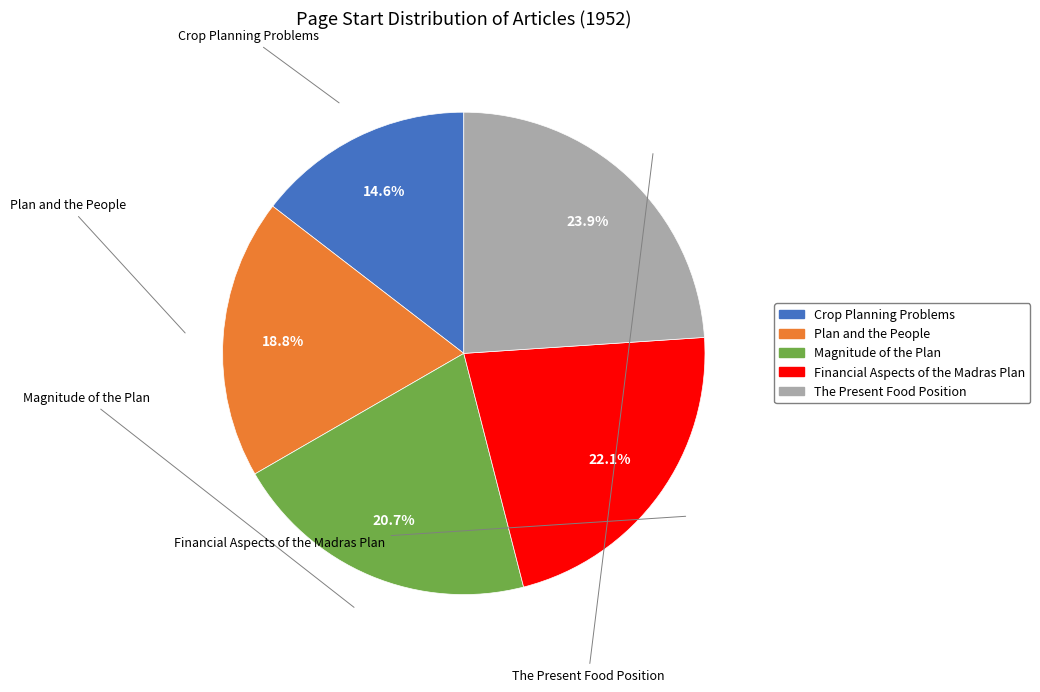

What portion of the pie excludes Crop Planning Problems?

85.4%